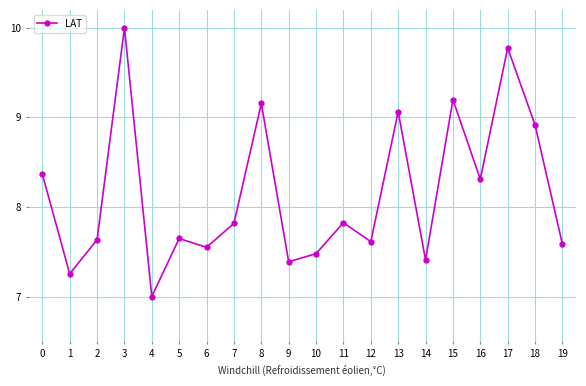

What is the difference between the second highest and second lowest values?

2.5